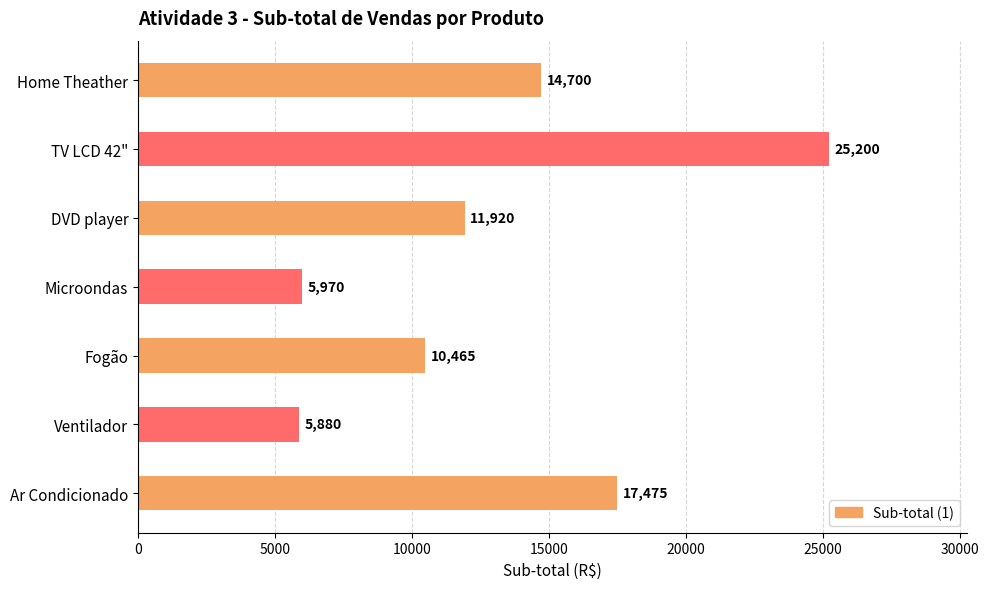

What is the maximum value shown in the chart?

25200